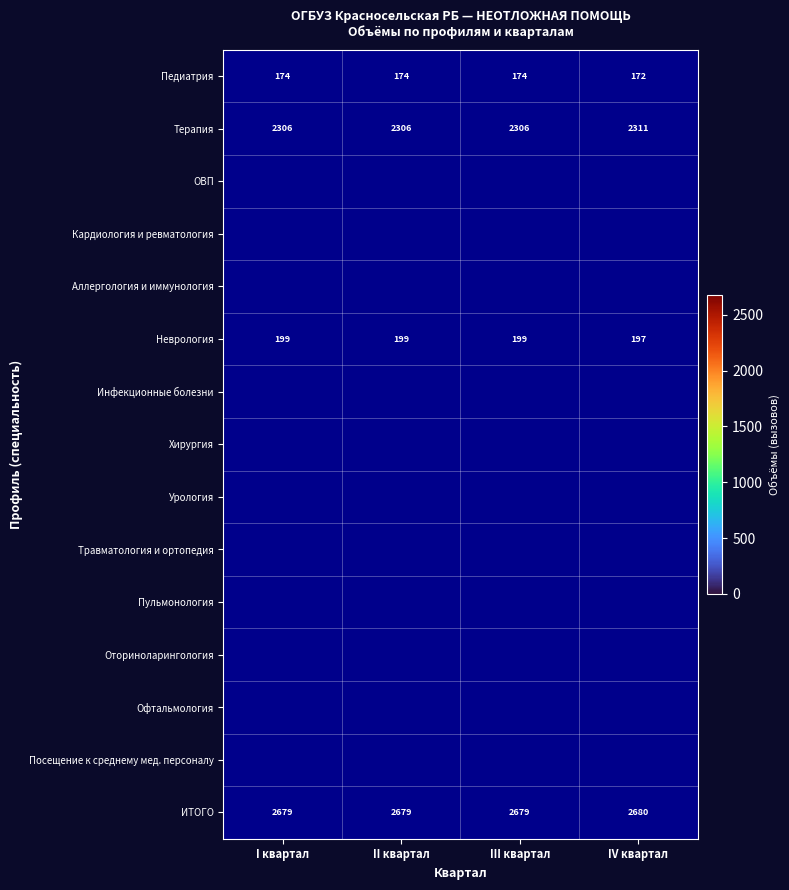

At which category is the sum across all series the highest?

I квартал